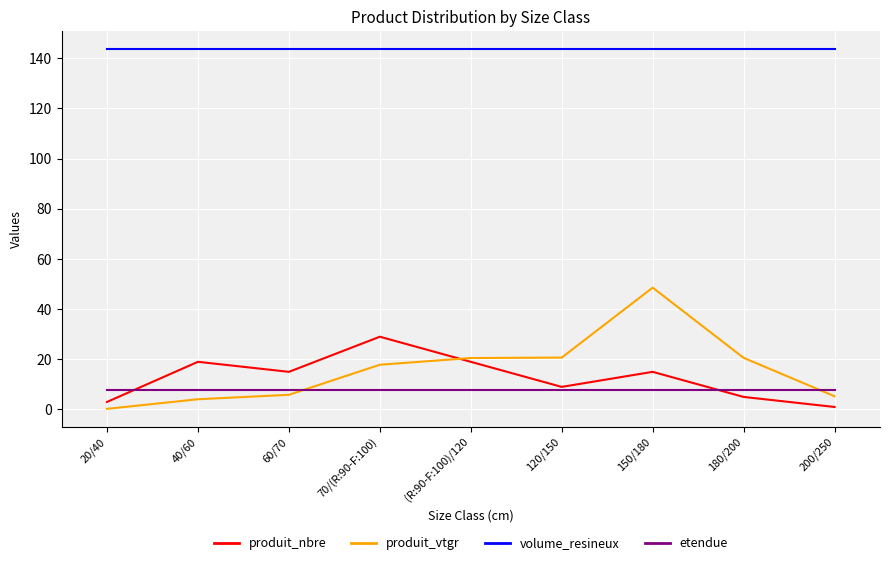

What position from the left is 150/180?

7